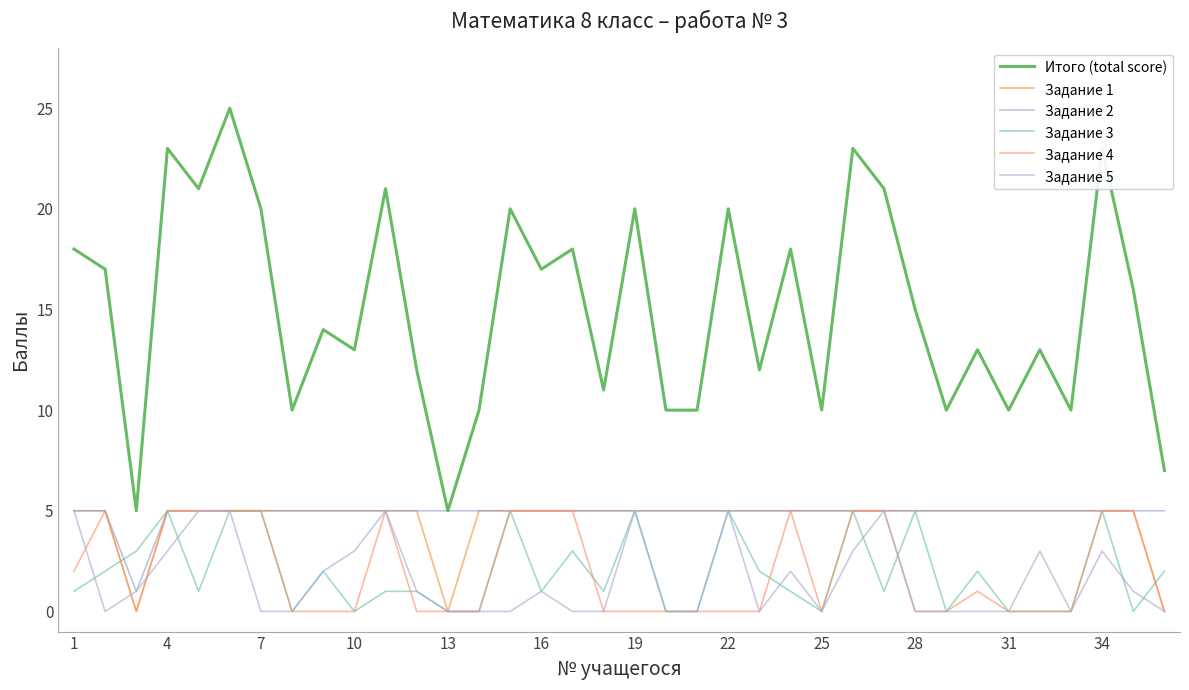

What are all the series names shown in the legend?

Итого (total score), Задание 1, Задание 2, Задание 3, Задание 4, Задание 5